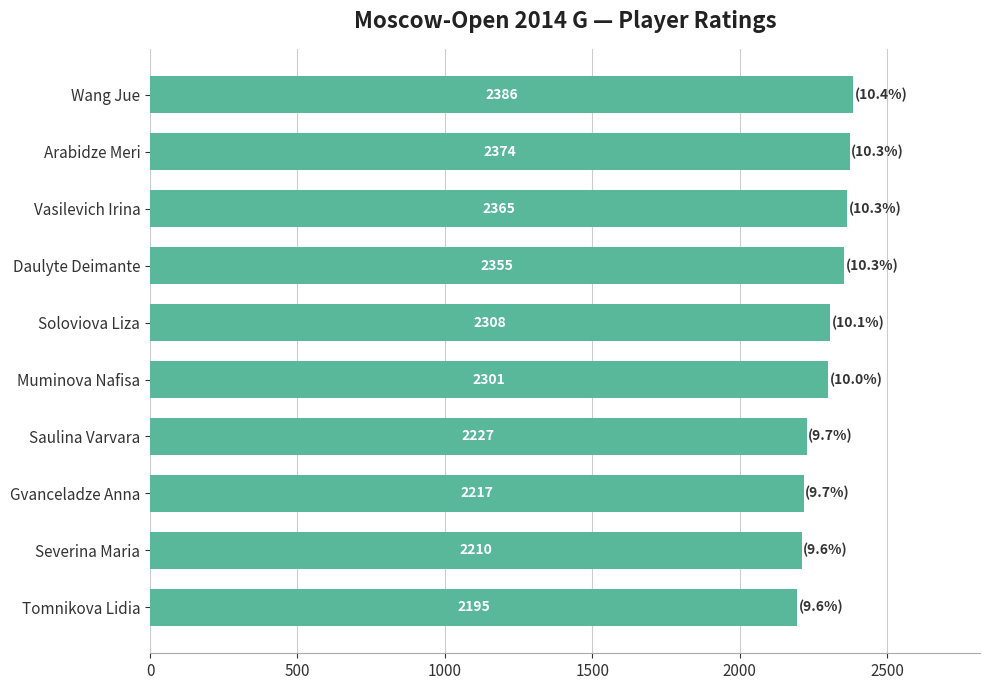

Reading top to bottom, extract all data points from this chart.

2386	2374	2365	2355	2308	2301	2227	2217	2210	2195